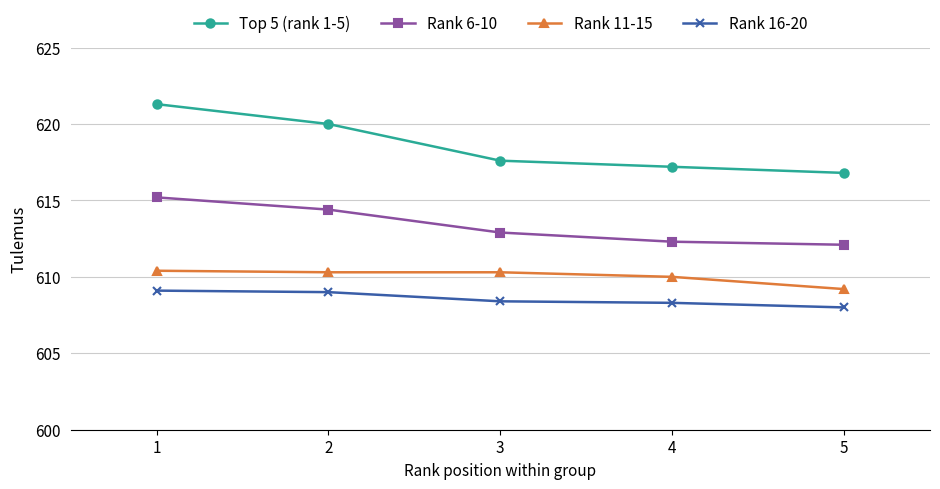

At how many categories does at least one series exceed 609?

5